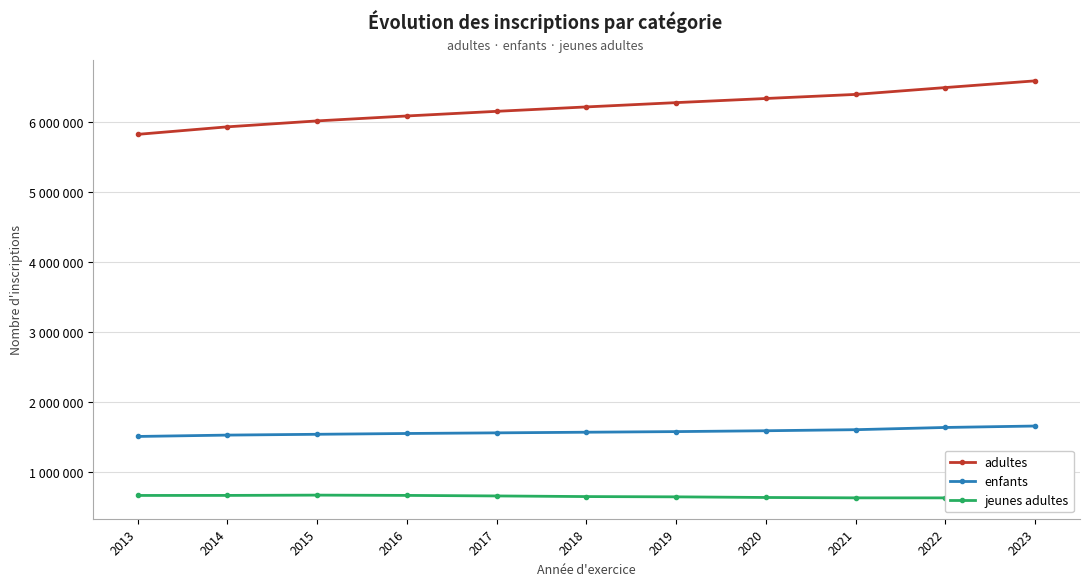

What is the difference between the maximum and minimum values in the jeunes adultes series?

39436